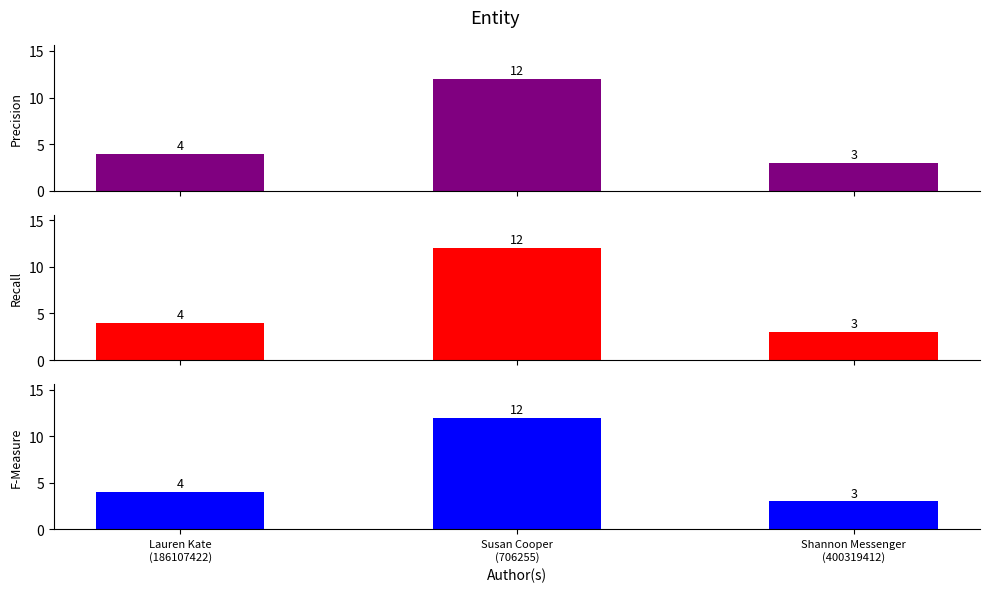

What are all the series names shown in the legend?

Precision, Recall, F-Measure